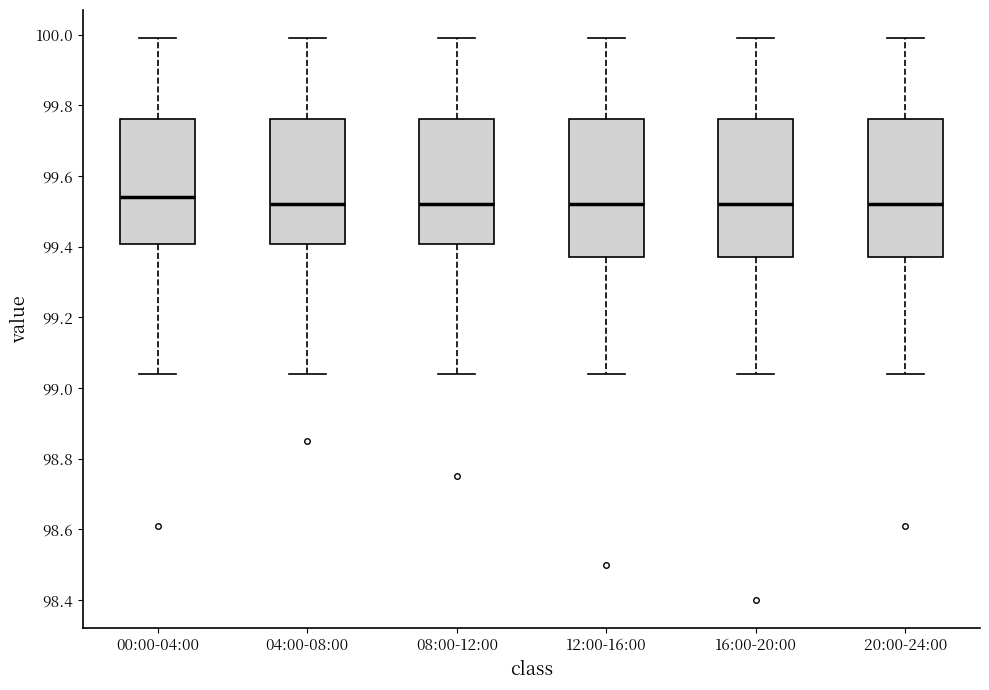

Where is the upper edge of the box for 00:00-04:00 on the y-axis? The values are not printed on the chart, so give them approximately, as read against the axis.

99.76